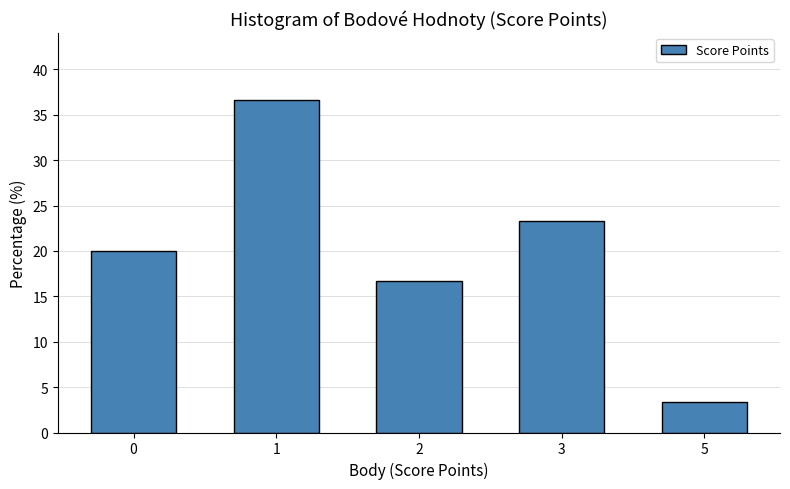

Reading left to right, transcribe all the data shown in this chart.

20.0	36.7	16.7	23.3	3.3